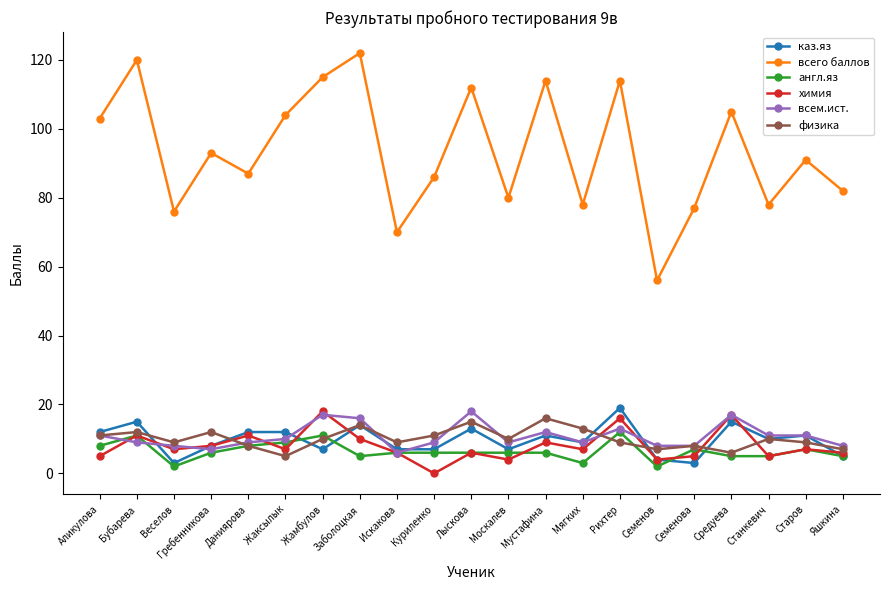

What is the total value across all series at Яшкина?

113